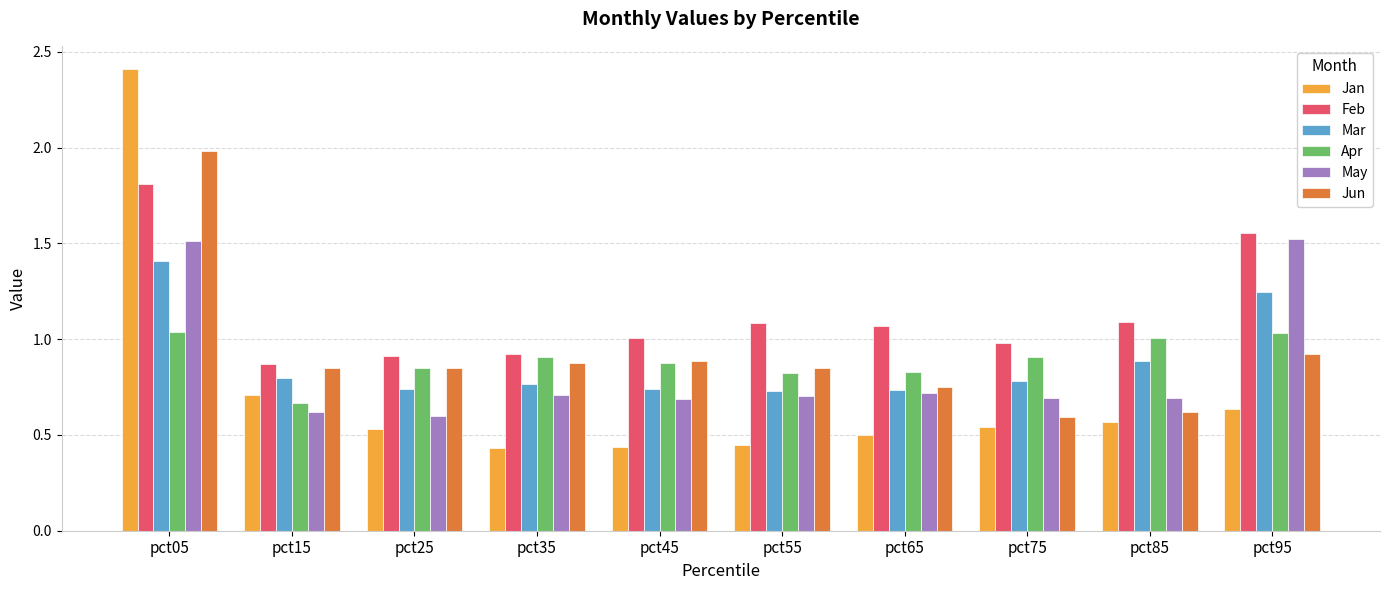

Between pct05 and pct65, which series saw the biggest shift?

Jan